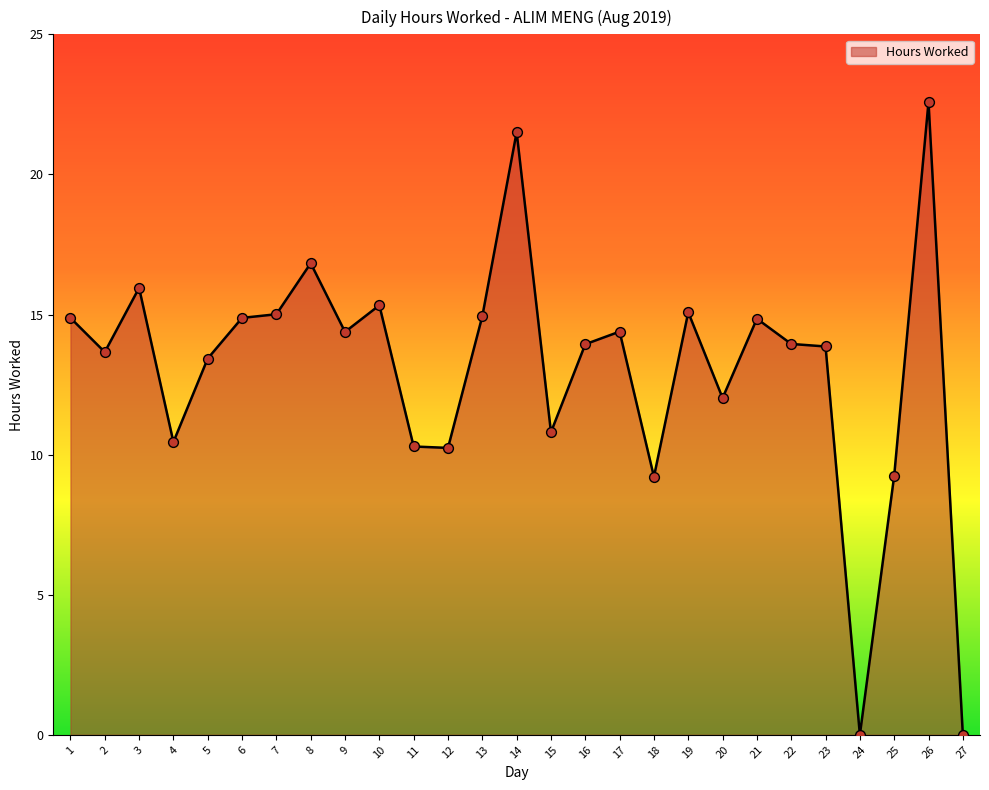

Approximately how many times larger is the value at 14 compared to 18?

2.3